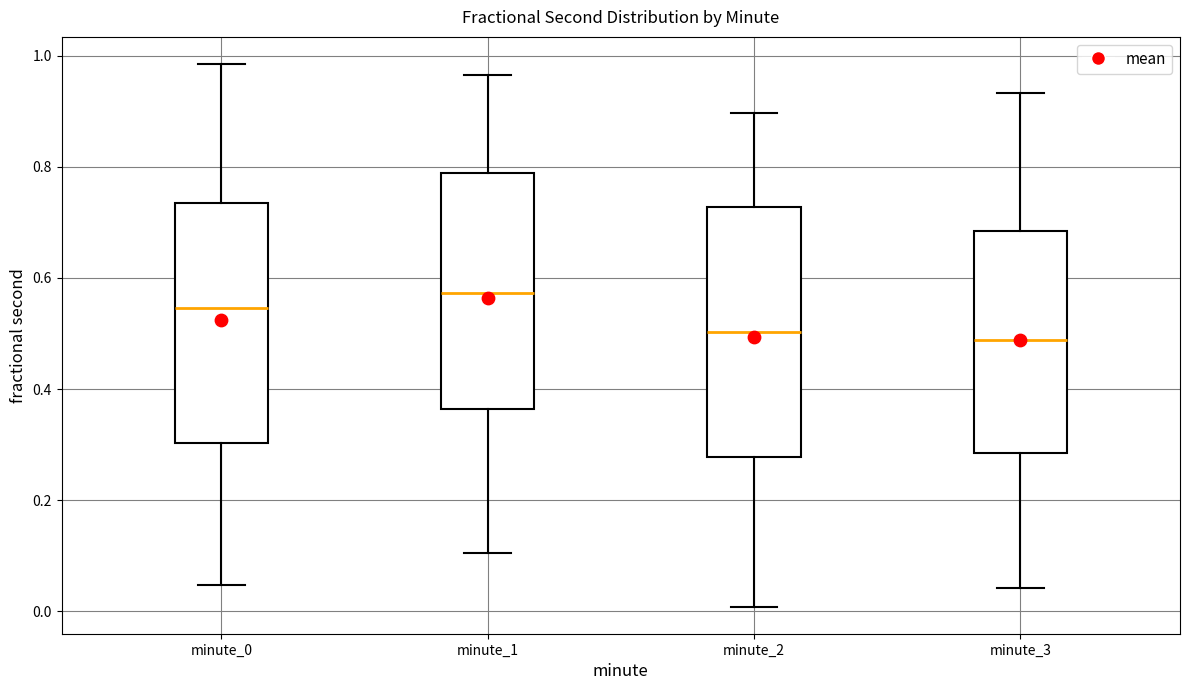

Reading left to right, transcribe this box plot: for each box, give where its median line is, the range the box spans, and where its two whiskers end, as read against the y-axis. The values are not printed on the chart, so give them approximately, as read against the axis.

minute_0: median 0.54, box 0.30 to 0.74, whiskers 0.04 to 0.98
minute_1: median 0.58, box 0.36 to 0.78, whiskers 0.10 to 0.96
minute_2: median 0.50, box 0.28 to 0.72, whiskers 0.00 to 0.90
minute_3: median 0.48, box 0.28 to 0.68, whiskers 0.04 to 0.94